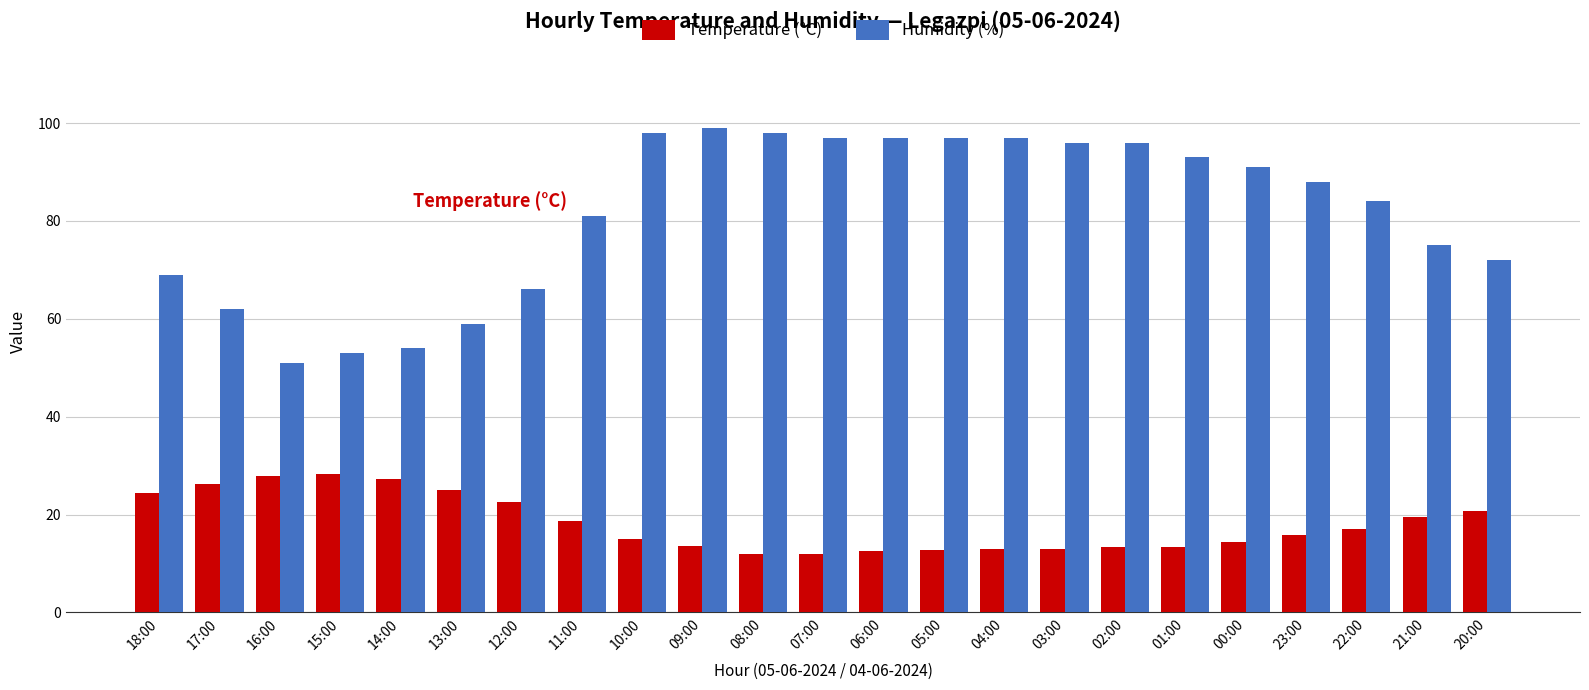

What is the maximum value for Humidity (%)?

99.0